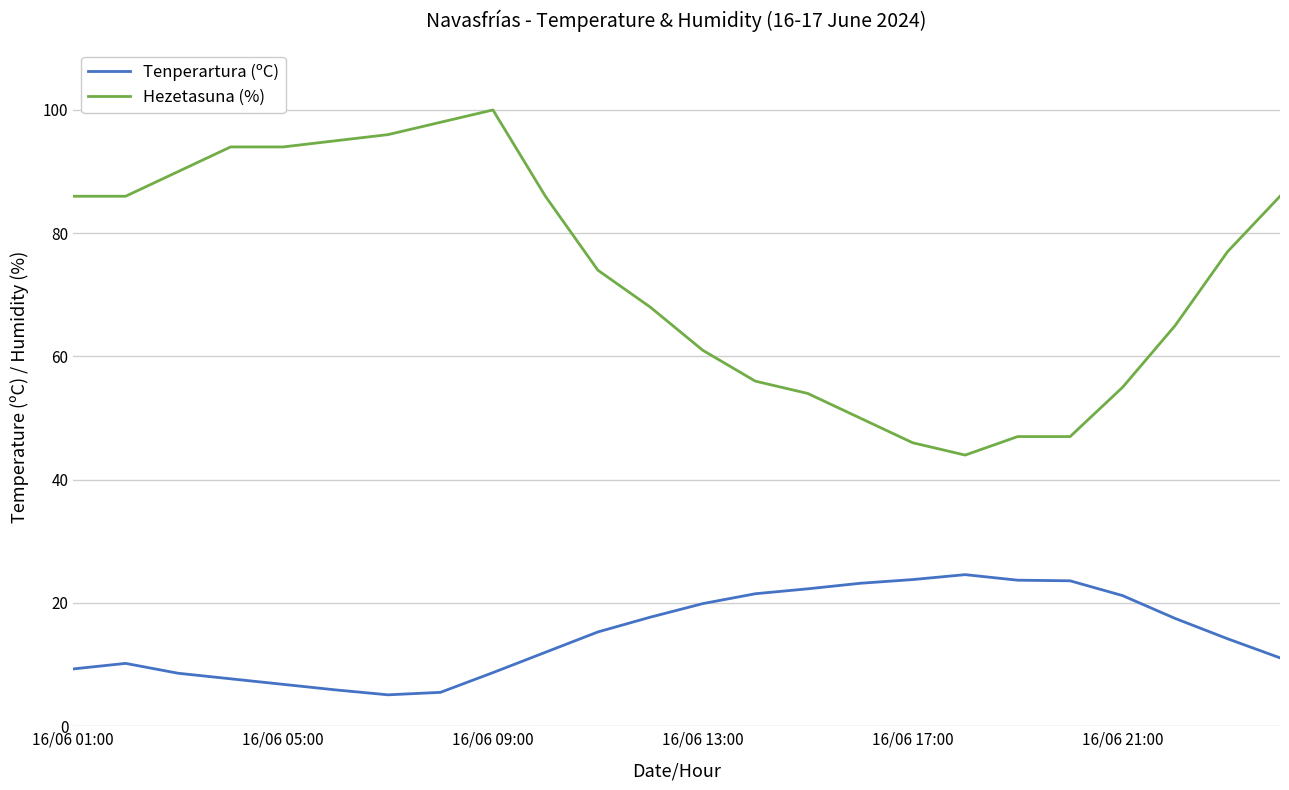

What are all the series names shown in the legend?

Tenperartura (ºC), Hezetasuna (%)